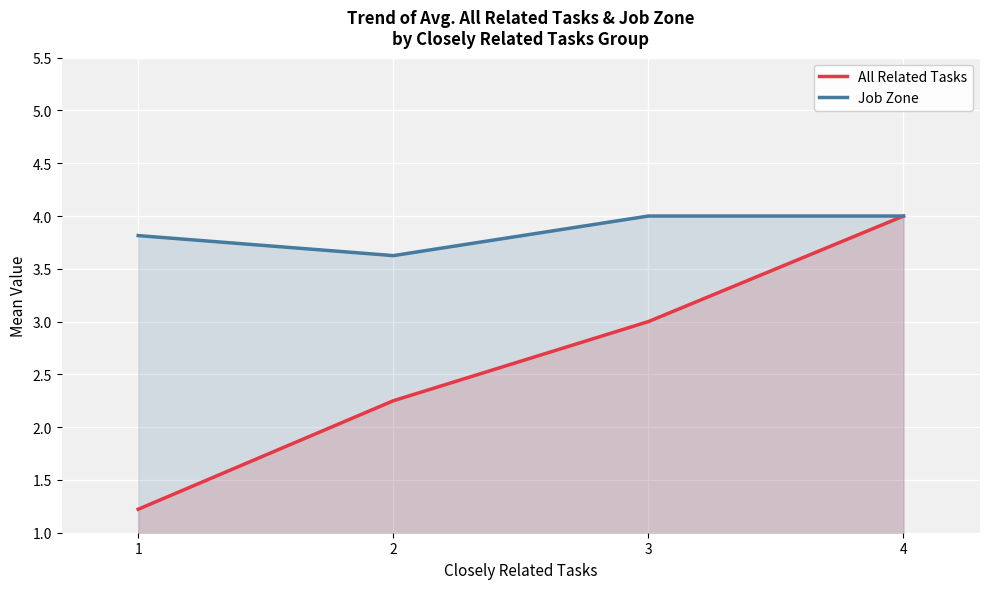

What is the smallest value displayed?

1.2